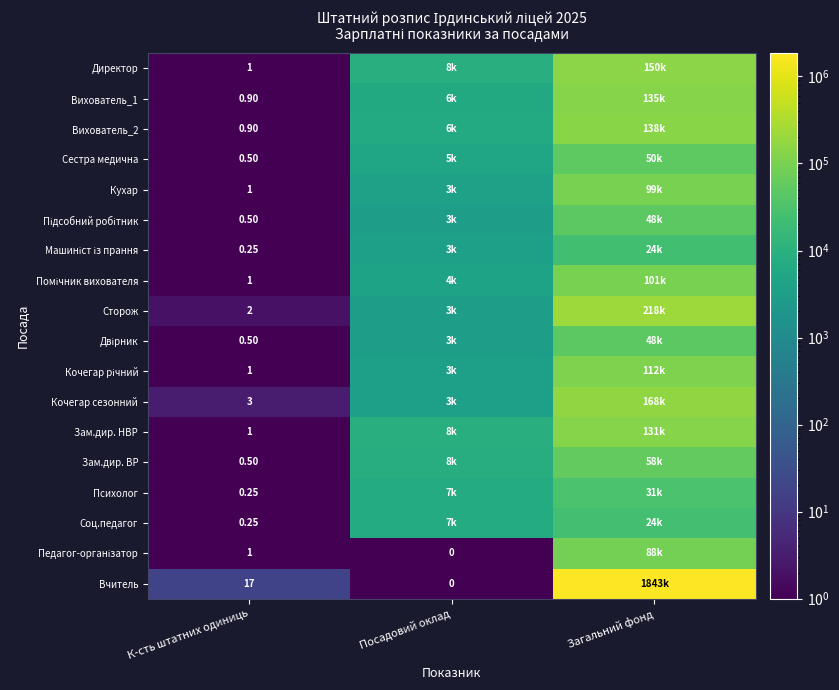

At which label does Зам.дир. НВР reach its minimum?

К-сть штатних одиниць